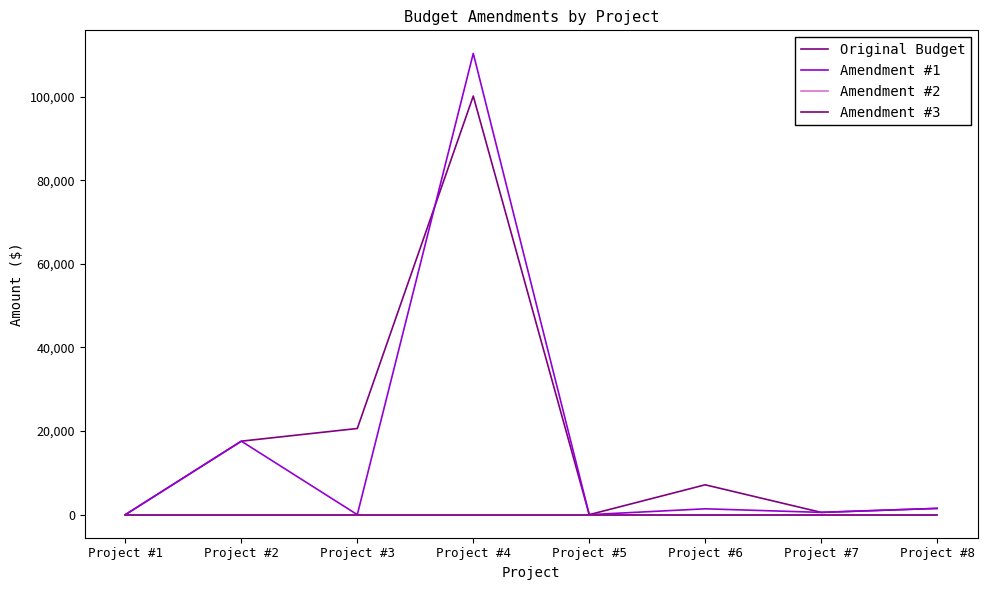

Does the chart display data point markers on the line(s)?

No